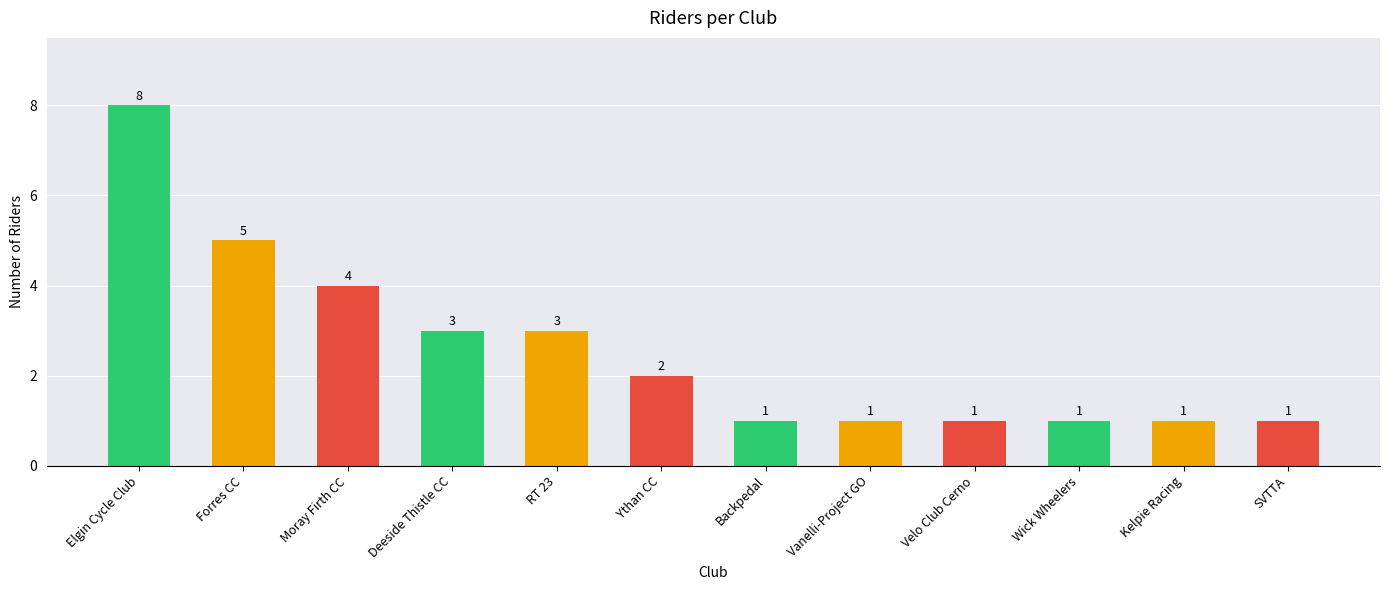

Are the bars grouped side by side (vs. stacked)?

No